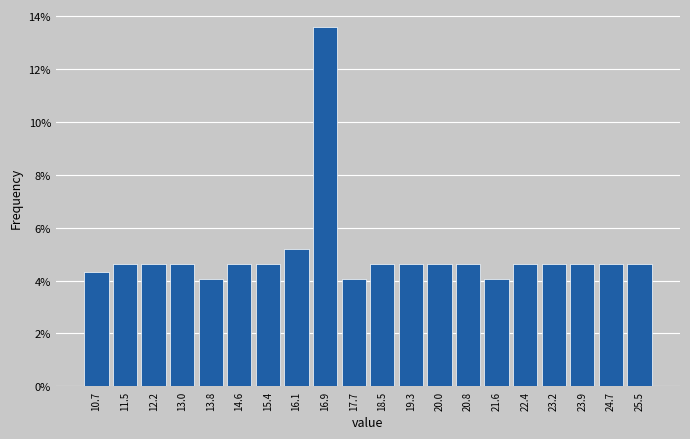

Reading left to right, list every bar in this chart as the range it spans on the x-axis followed by its height. Neither the bar edges nor the heights are printed on the chart, so give them approximately, as read against the axes.

10.30 to 11.08: 4.4
11.08 to 11.86: 4.6
11.86 to 12.64: 4.6
12.64 to 13.42: 4.6
13.42 to 14.20: 4.0
14.20 to 14.98: 4.6
14.98 to 15.76: 4.6
15.76 to 16.54: 5.2
16.54 to 17.32: 13.6
17.32 to 18.10: 4.0
18.10 to 18.88: 4.6
18.88 to 19.66: 4.6
19.66 to 20.44: 4.6
20.44 to 21.22: 4.6
21.22 to 22.00: 4.0
22.00 to 22.78: 4.6
22.78 to 23.56: 4.6
23.56 to 24.34: 4.6
24.34 to 25.12: 4.6
25.12 to 25.90: 4.6